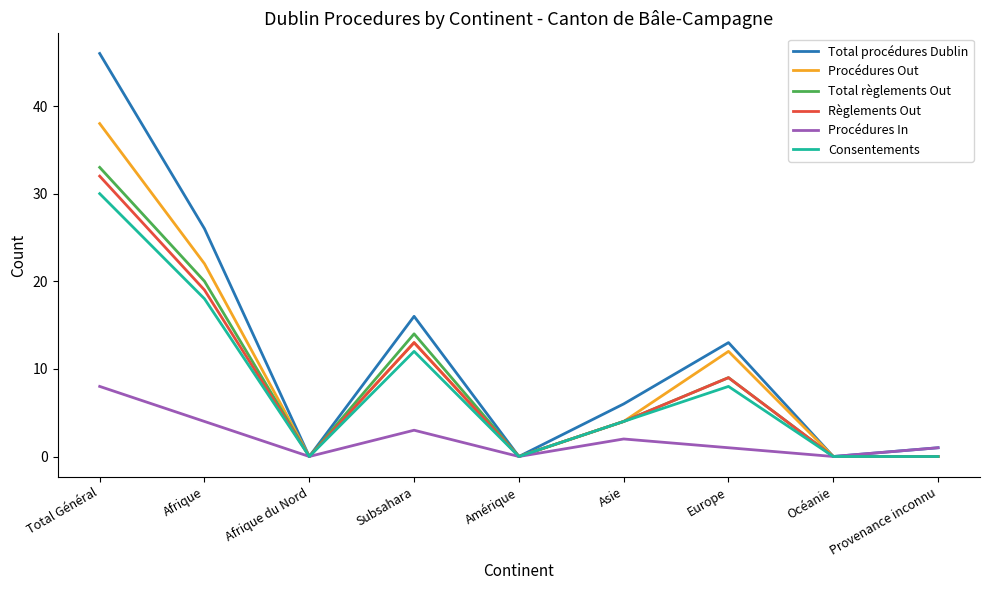

What is the greatest value displayed?

46